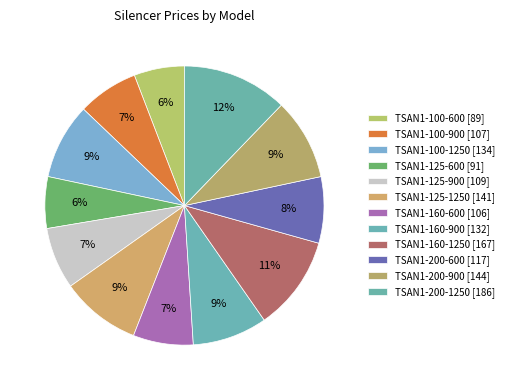

How many segments does this pie chart have?

12